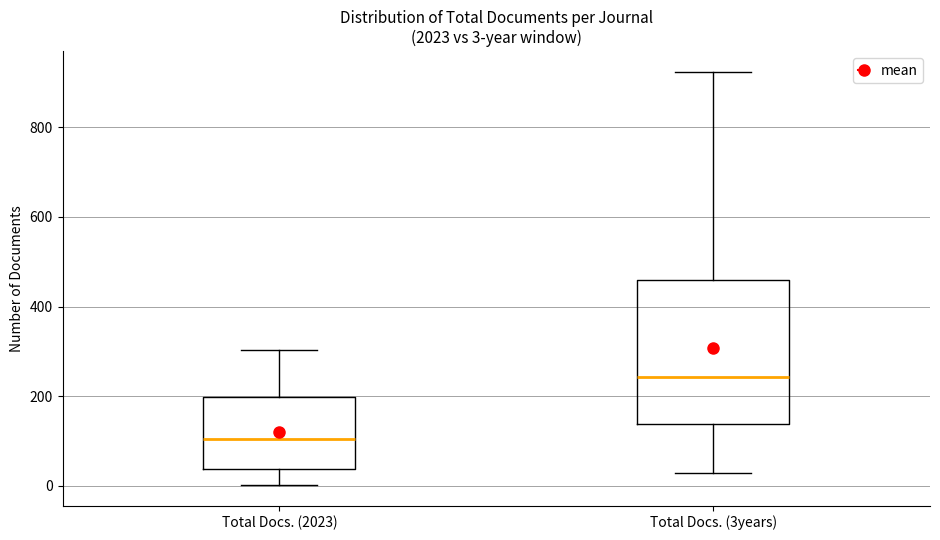

Comparing the boxes themselves (not the whiskers), which one is the tallest?

Total Docs. (3years)